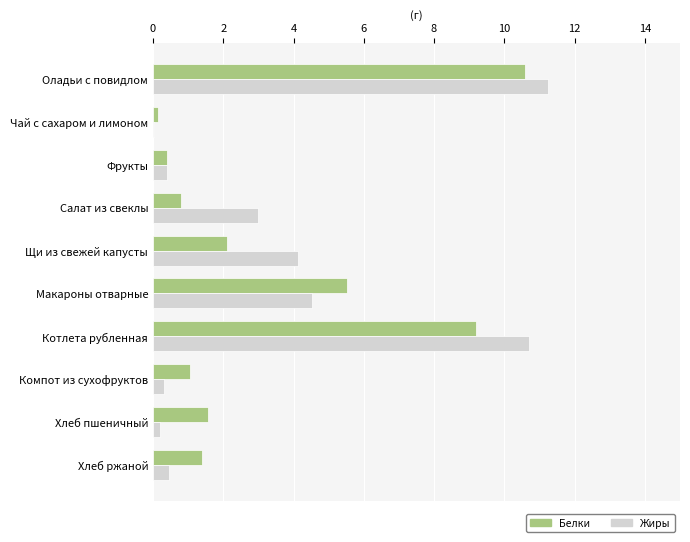

Where is Белки nearest to the value 5?

Макароны отварные